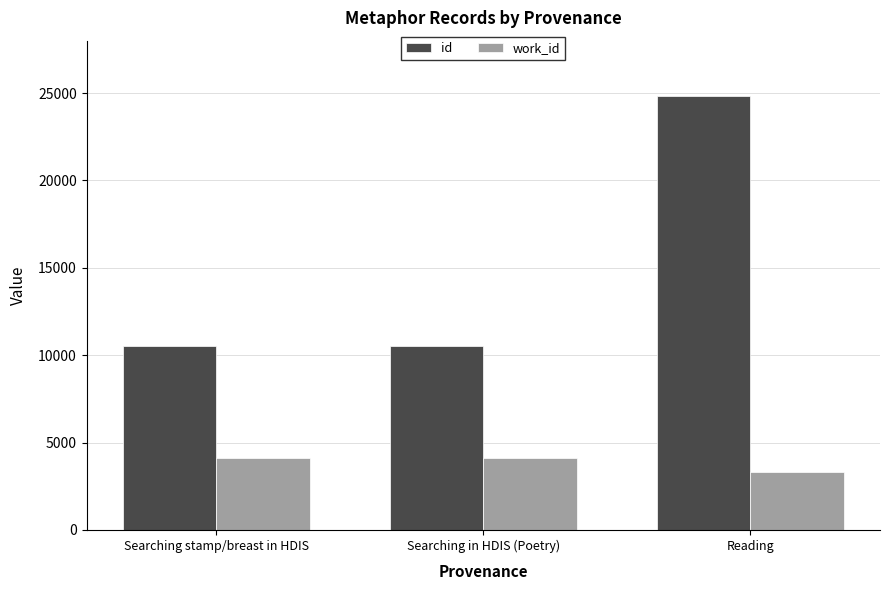

Rank the series at Reading from lowest to highest value.

work_id, id